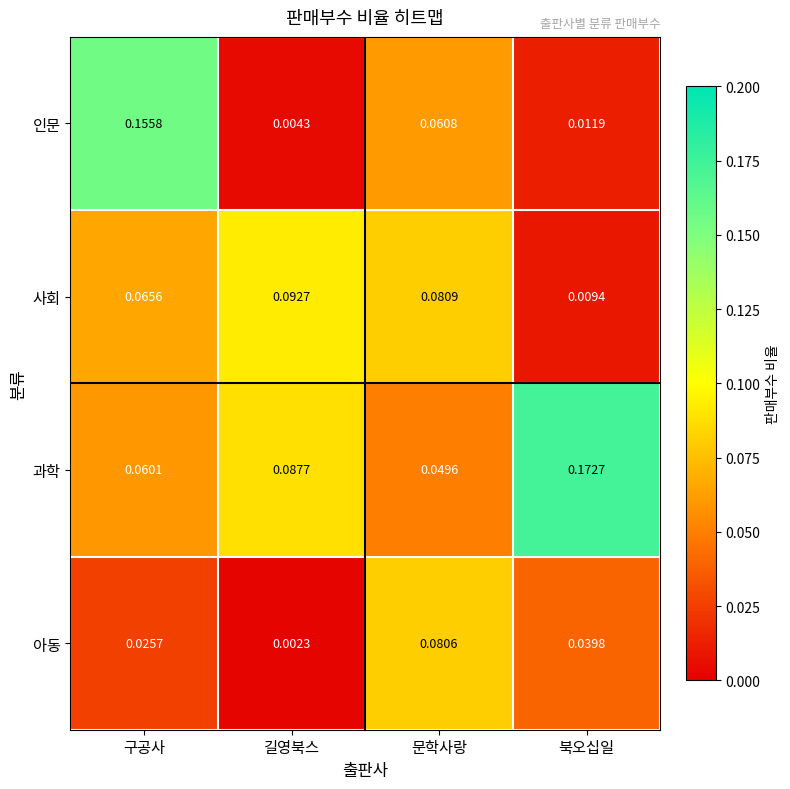

At which category does the chart reach its peak across all series?

북오십일